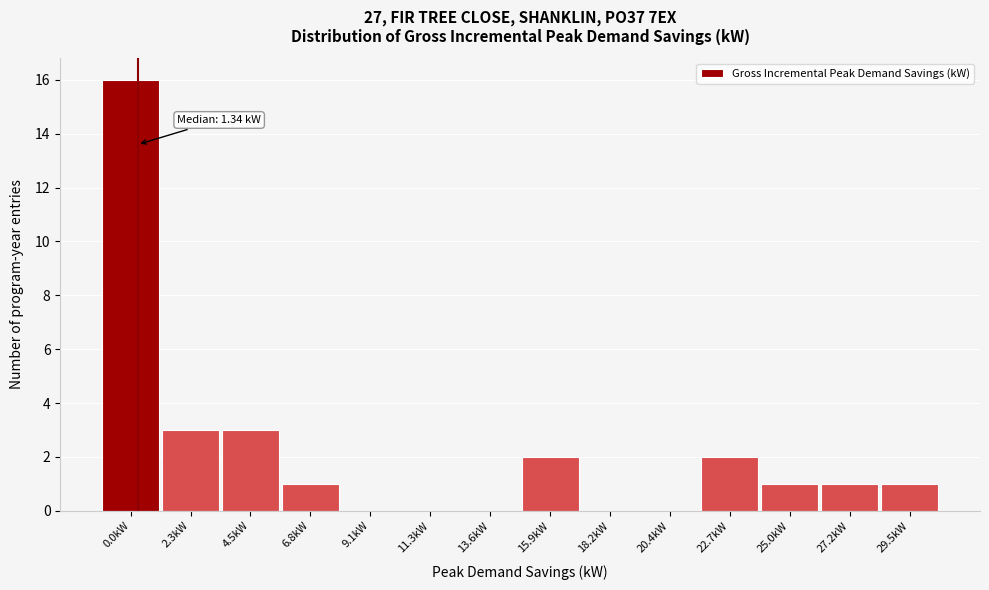

Reading left to right, transcribe all the data shown in this chart.

0.0kW=16	2.3kW=3	4.5kW=3	6.8kW=1	9.1kW=0	11.3kW=0	13.6kW=0	15.9kW=2	18.2kW=0	20.4kW=0	22.7kW=2	25.0kW=1	27.2kW=1	29.5kW=1